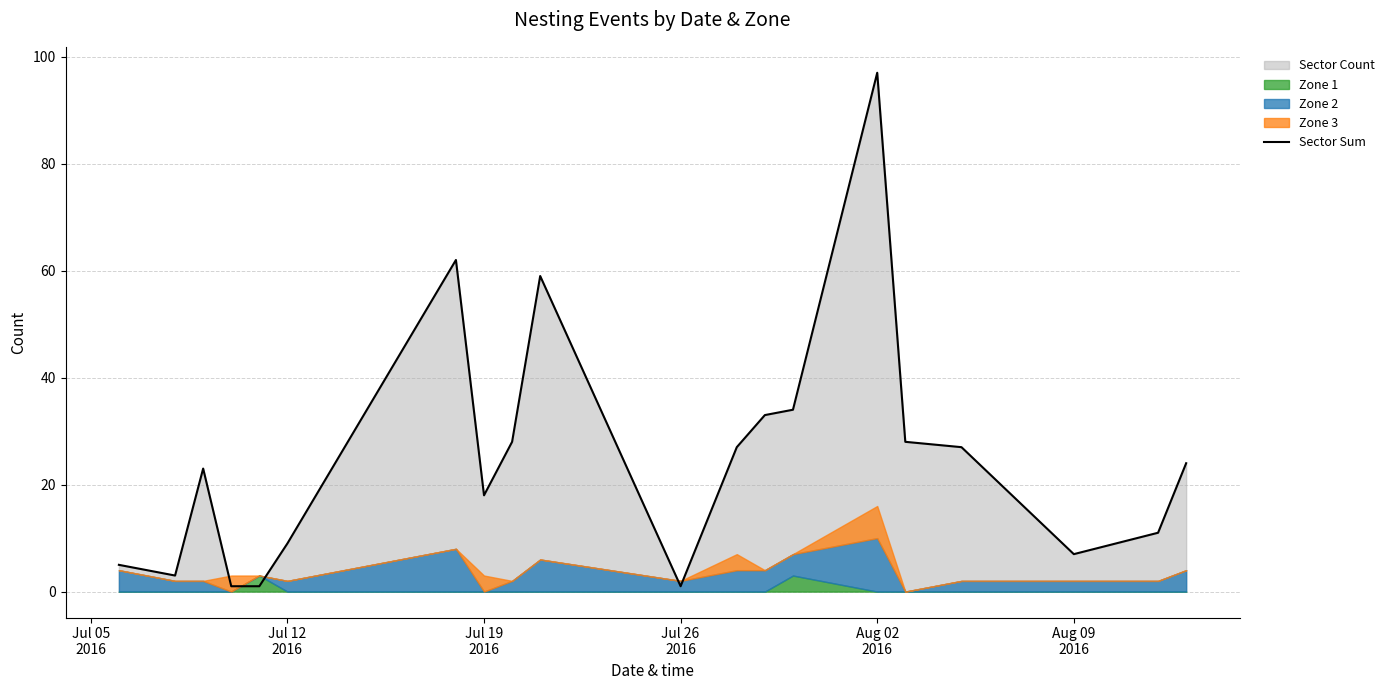

Reading left to right, extract all data points from this chart.

5	3	23	1	1	9	62	18	28	59	1	27	33	34	97	28	27	7	11	24